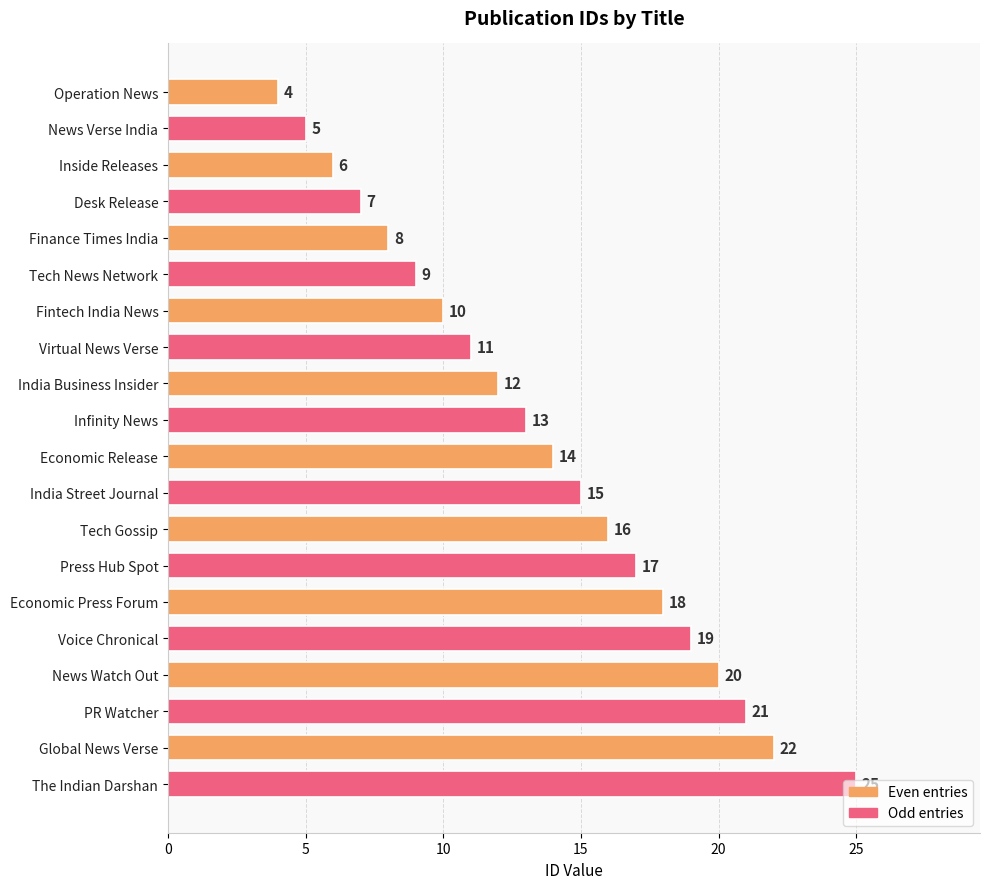

What is the difference between the maximum and second lowest values?

20